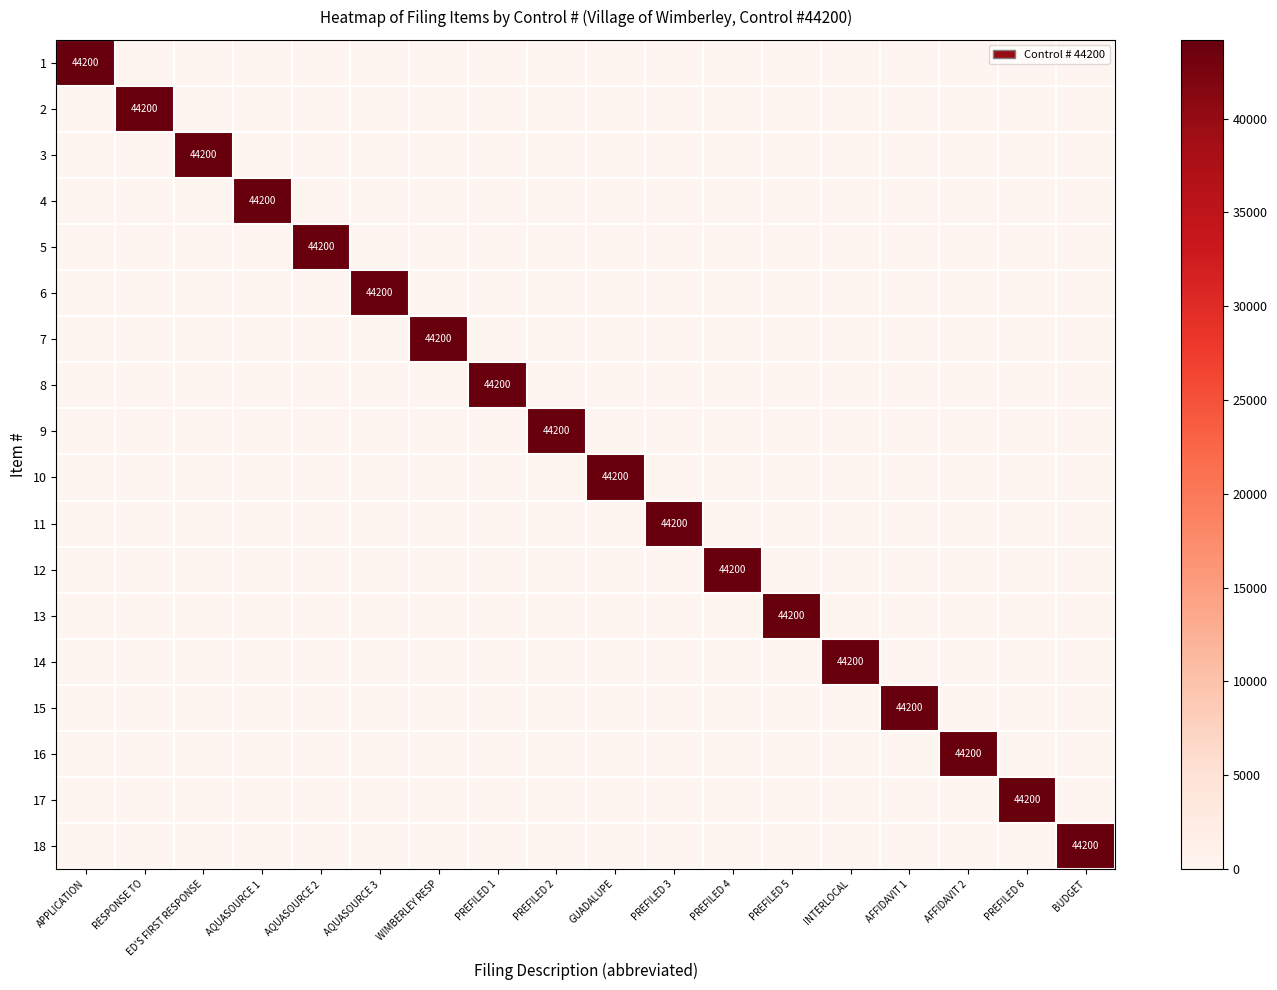

At which category is the sum across all series the highest?

APPLICATION